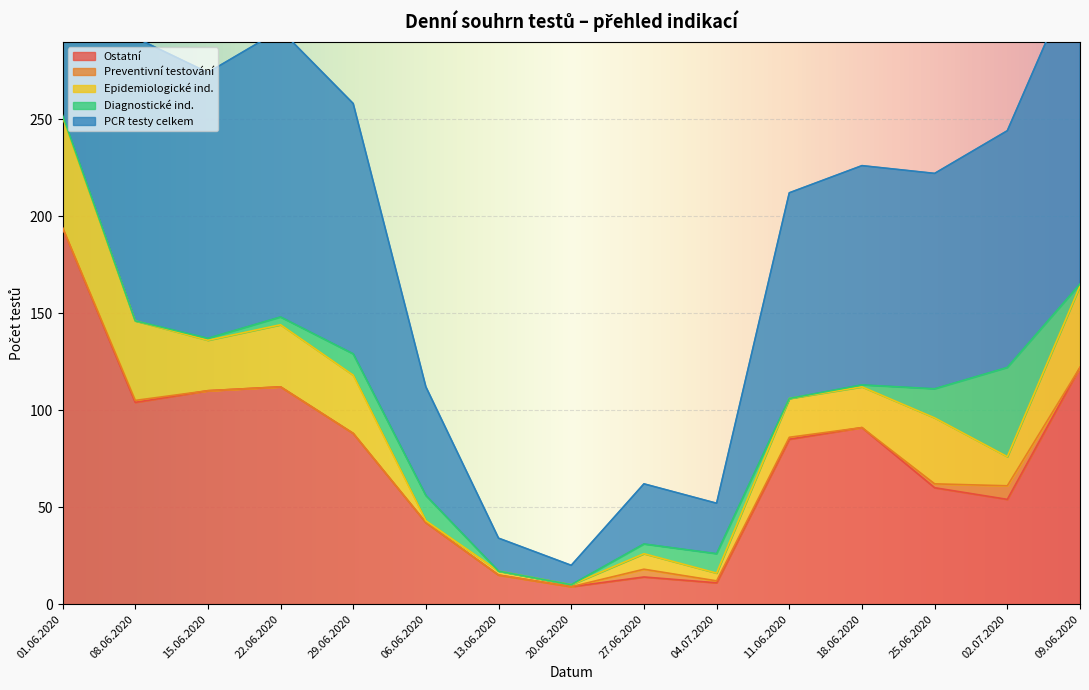

At which label is Ostatní closest to 101?

08.06.2020